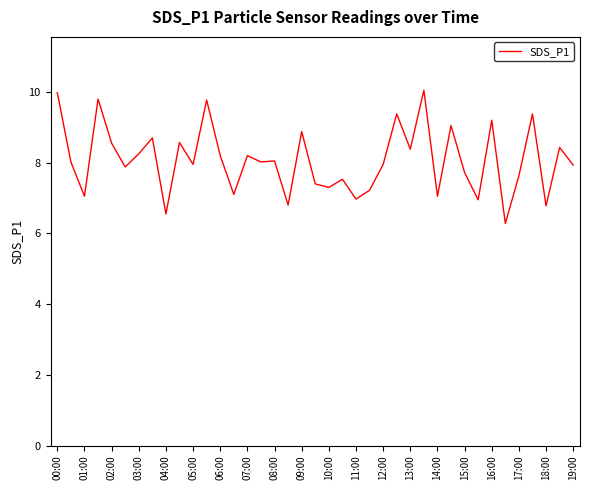

What is the maximum value shown in the chart?

10.1